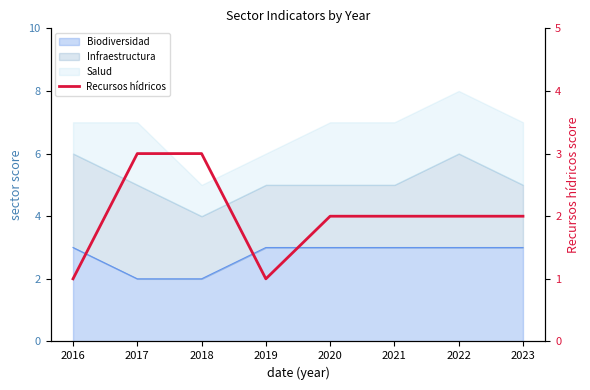

Where is the data nearest to the value 2?

2020